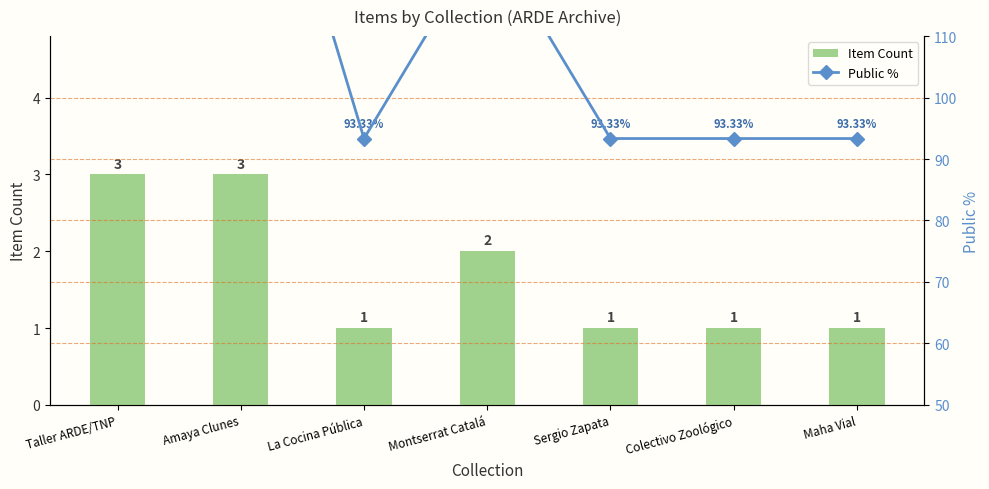

What is the lowest value of the Public % series?

93.3